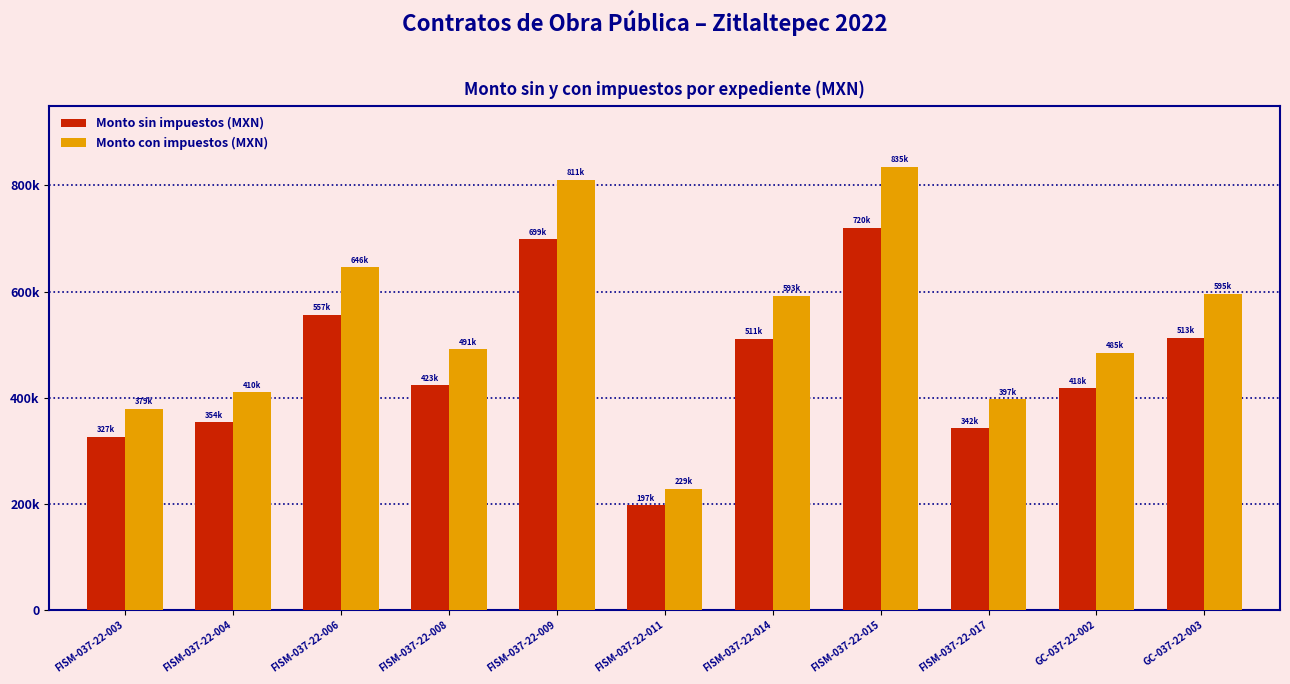

What is the value of the Monto con impuestos (MXN) bar at the 10th from the left?

484932.8